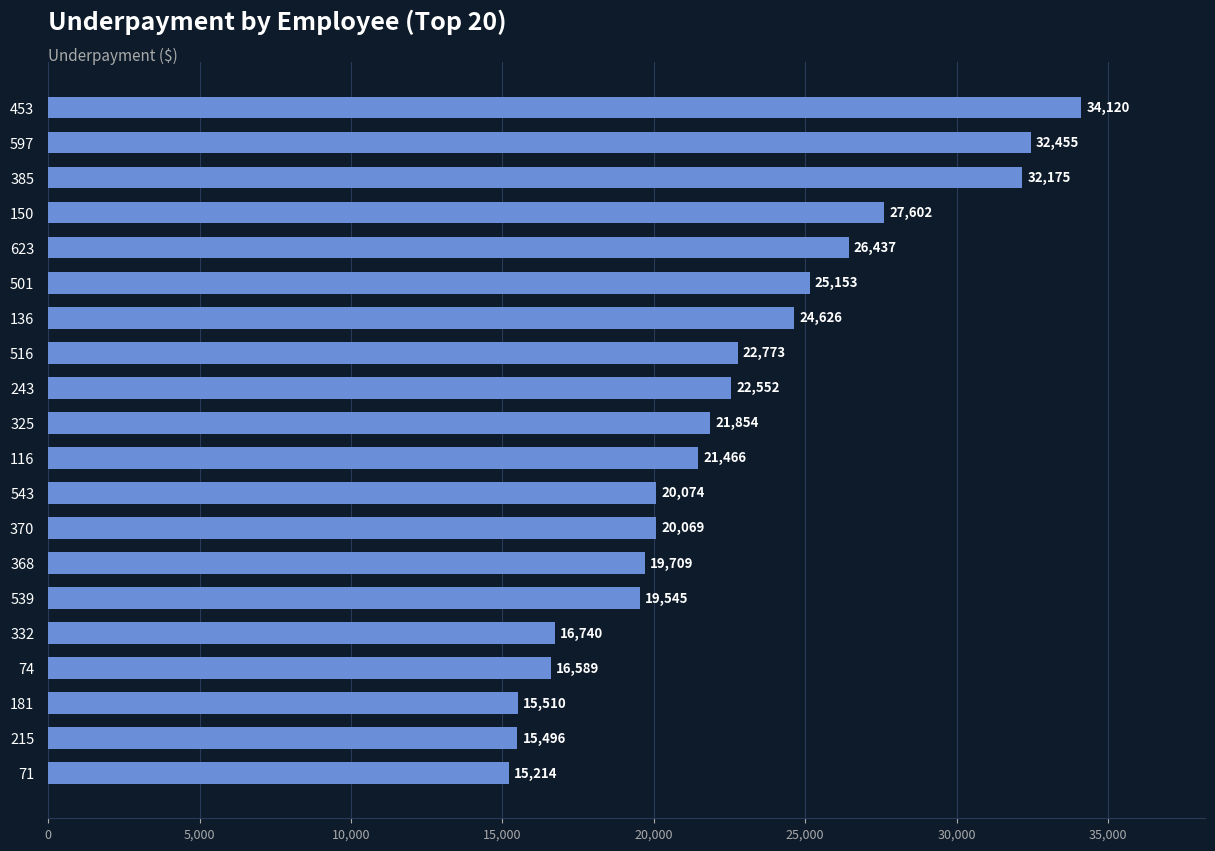

How many bars are there in total?

20